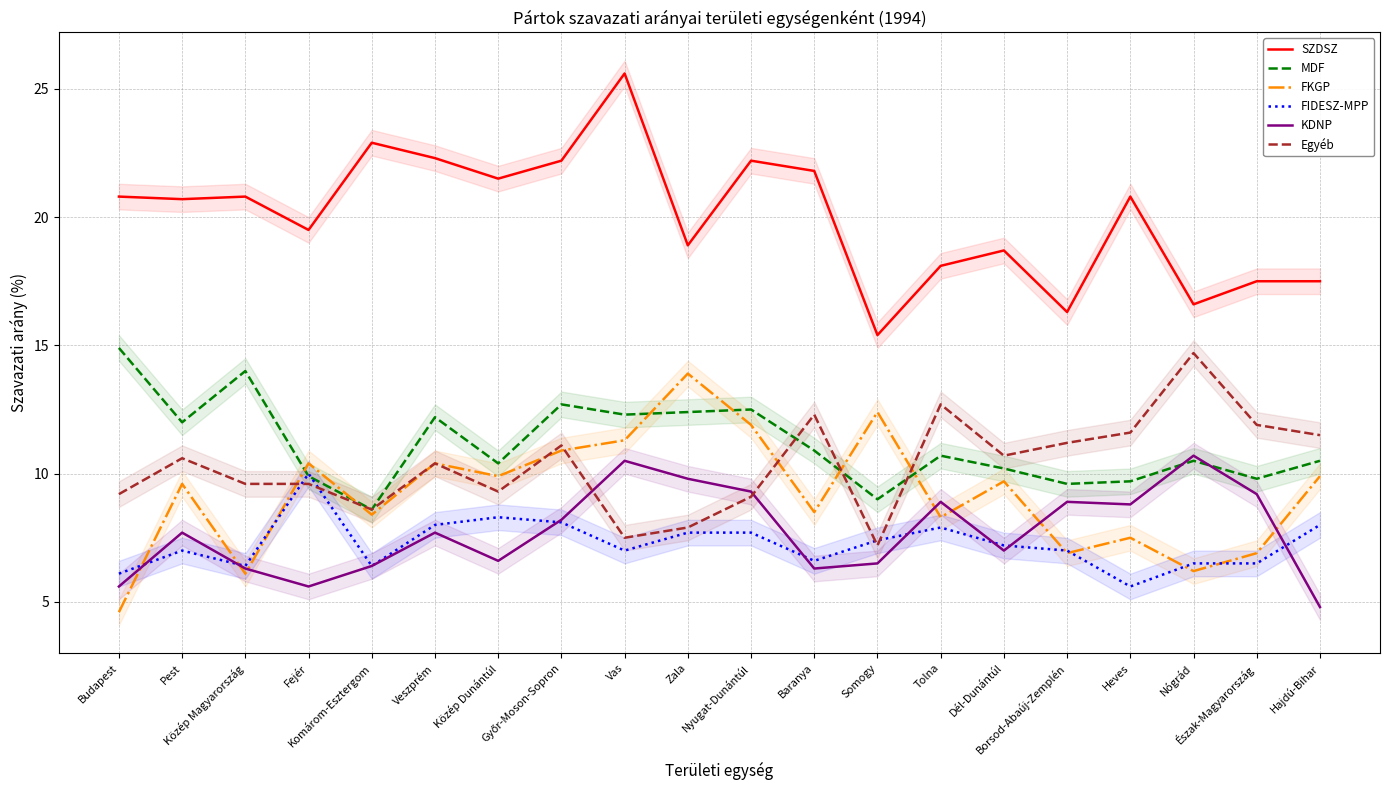

What is the difference between the maximum and minimum values in the FIDESZ-MPP series?

4.4